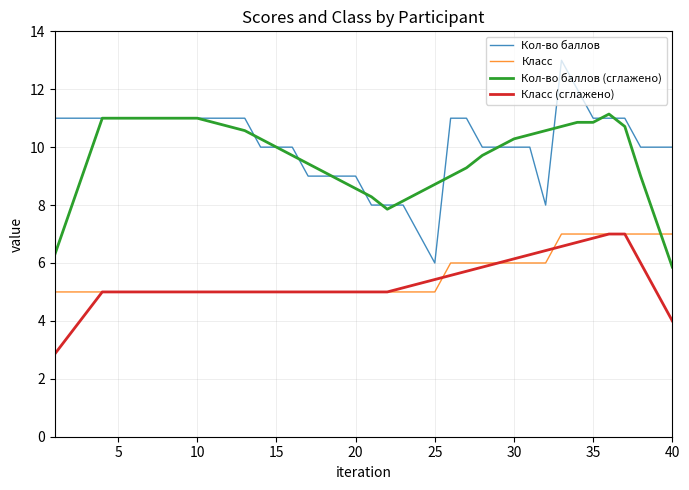

What is the minimum value for Кол-во баллов (сглажено)?

5.9